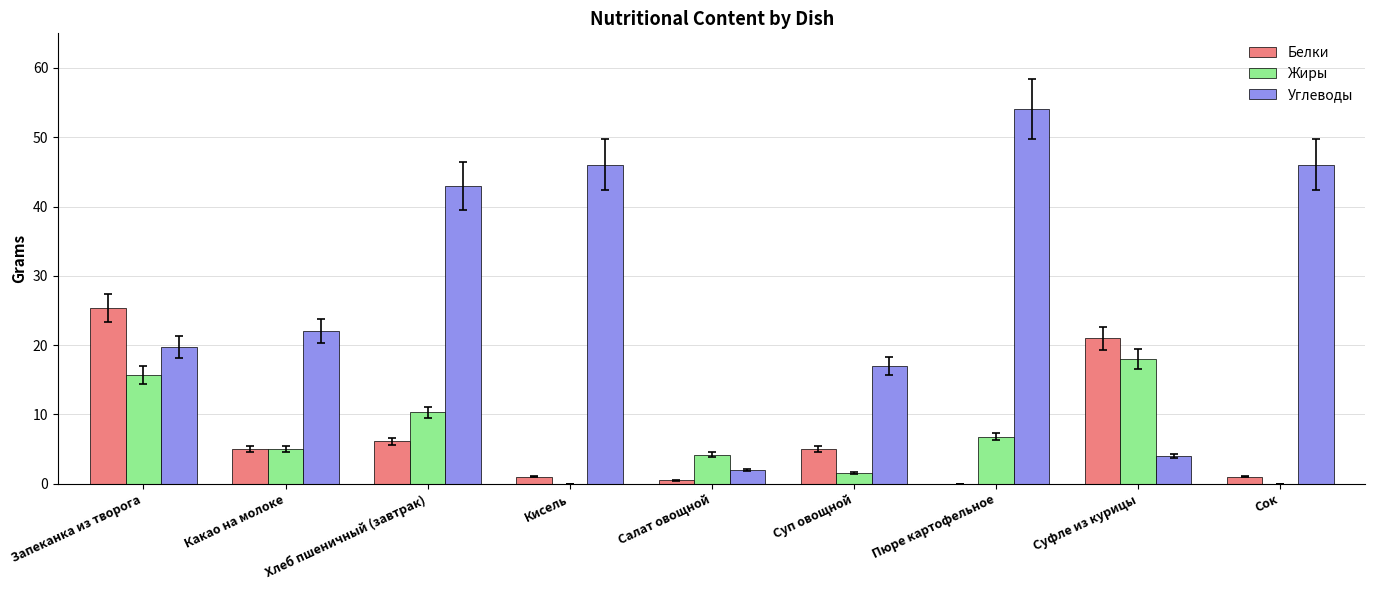

The value of Белки at Запеканка из творога is 25.3. True or false?

True